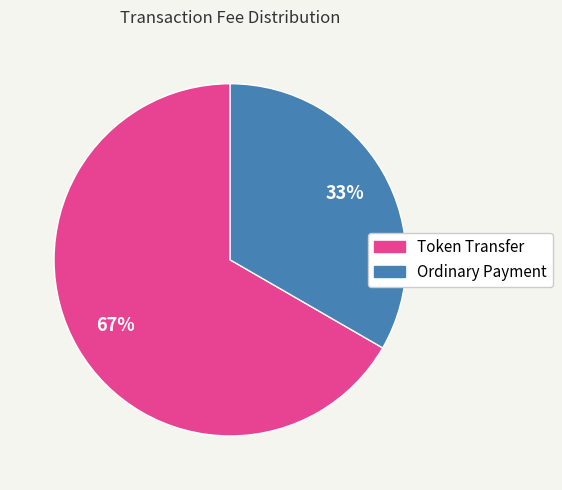

Between Token Transfer and Ordinary Payment, which is larger?

Token Transfer